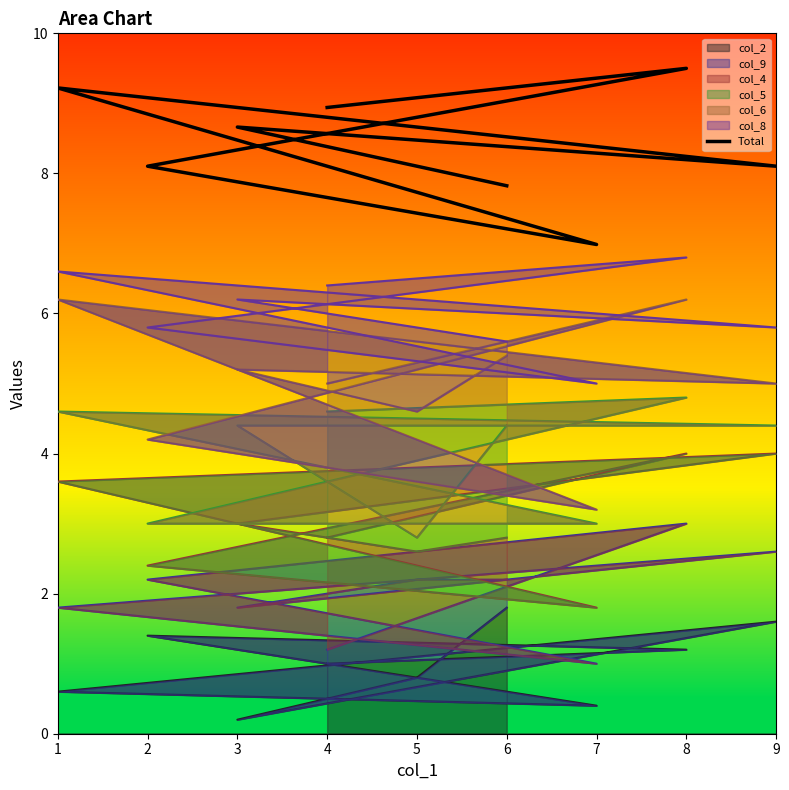

Reading right to left, transcribe all the data shown in this chart.

8.9	9.5	8.1	7.0	9.2	8.1	8.7	8.1	7.8